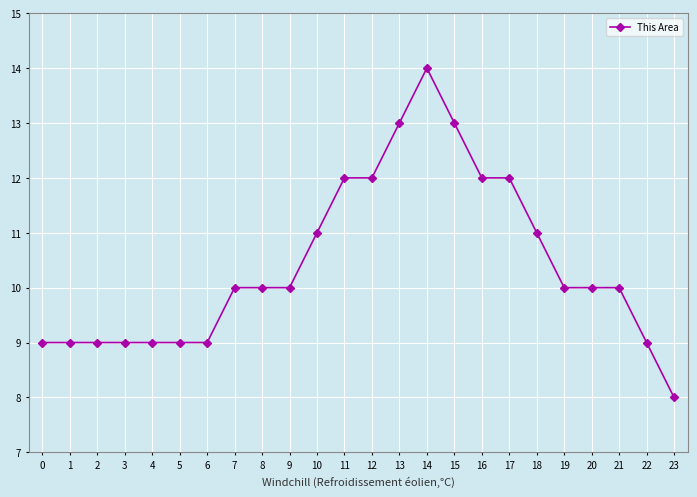

What is the minimum value shown in the chart?

8